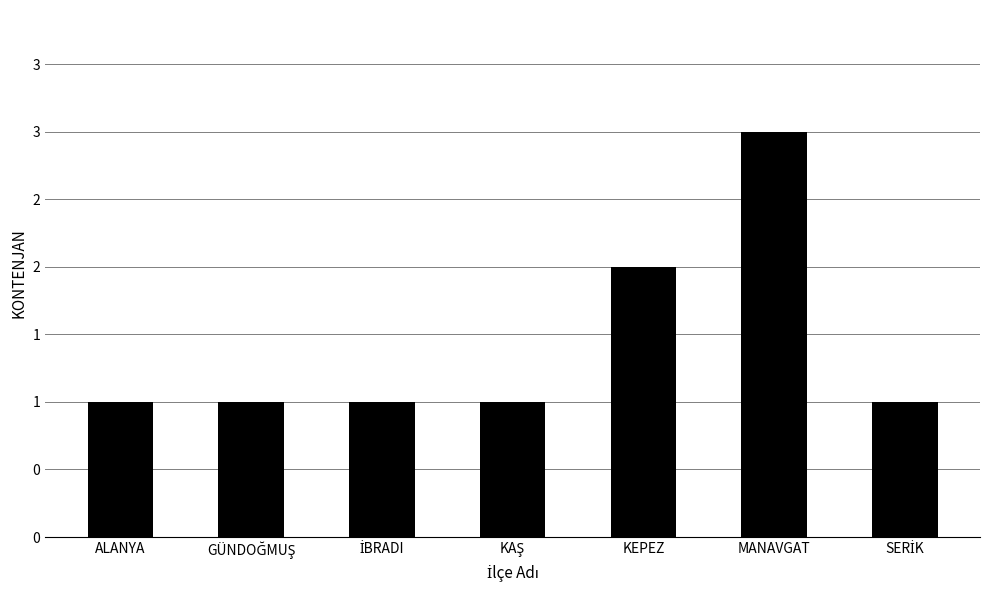

Reading left to right, list all the values displayed in this chart.

1	1	1	1	2	3	1